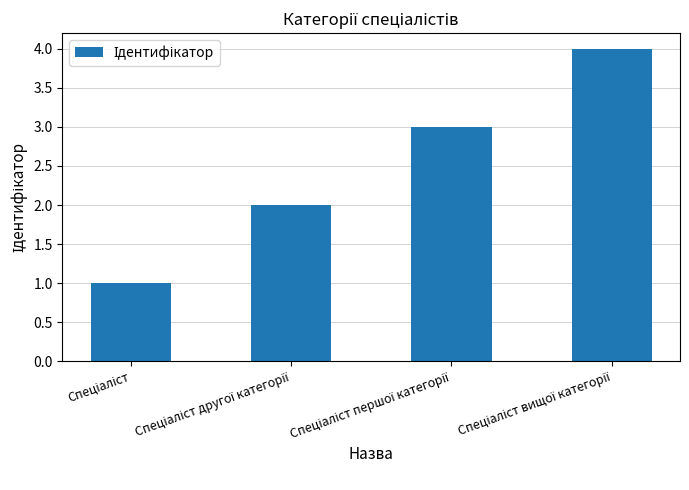

What is the maximum value shown in the chart?

4